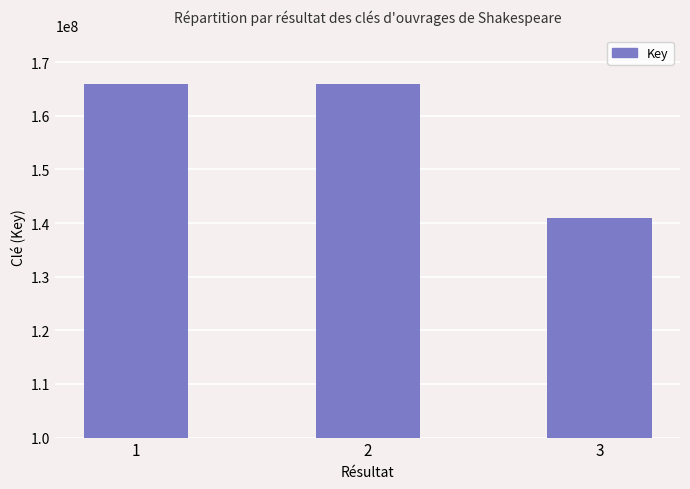

What is the value of the 3rd bar from the left?

141020921